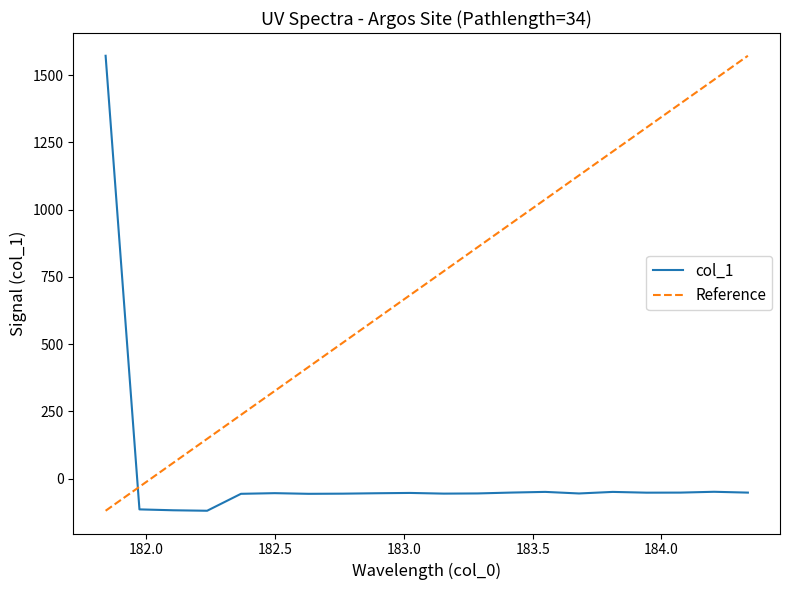

Between 182.8925964608 and 181.9732053322, which is larger?

182.8925964608